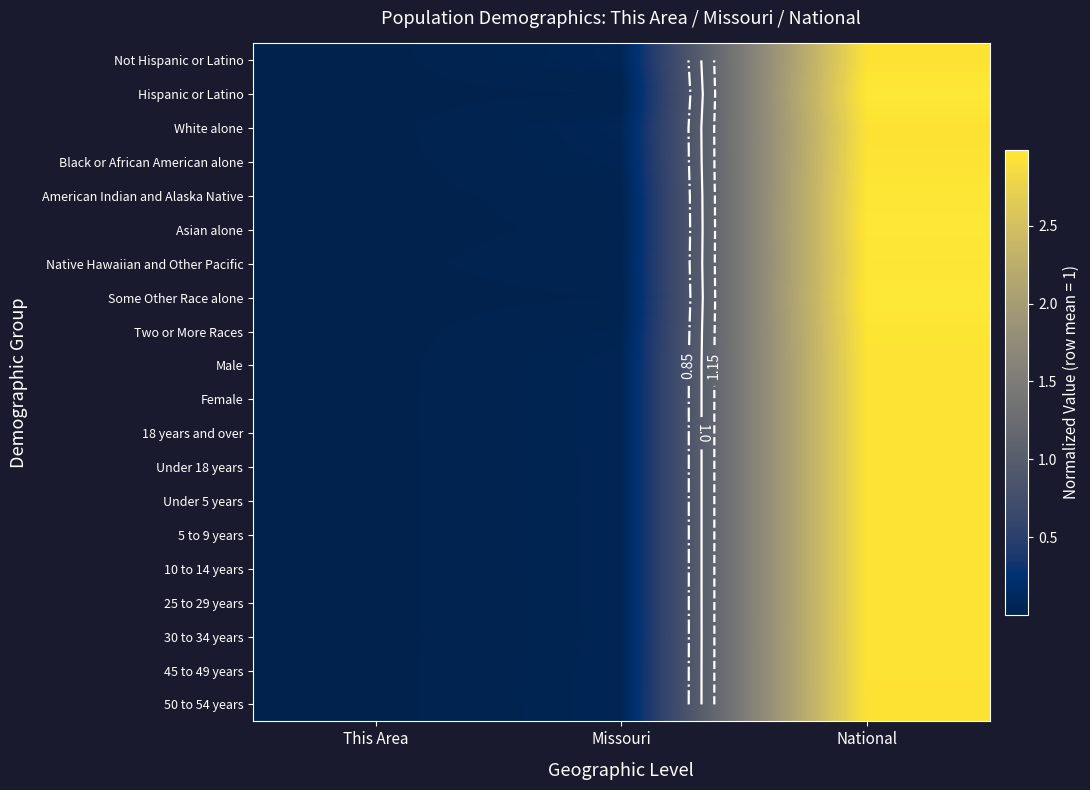

What is the difference between the maximum and minimum values in the 18 years and over series?

2.9